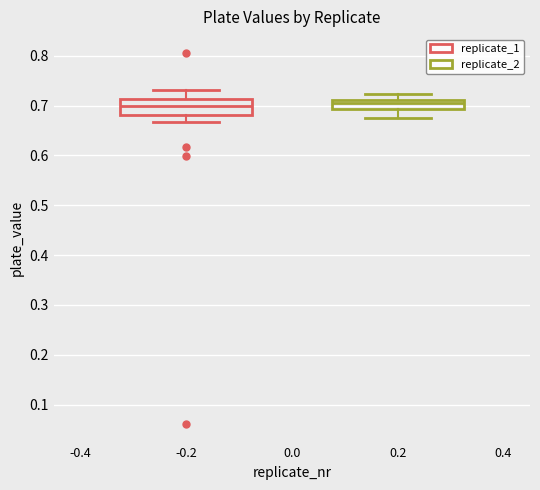

Where does the lower whisker of the box at x = -0.2 end on the y-axis? The values are not printed on the chart, so give them approximately, as read against the axis.

0.67